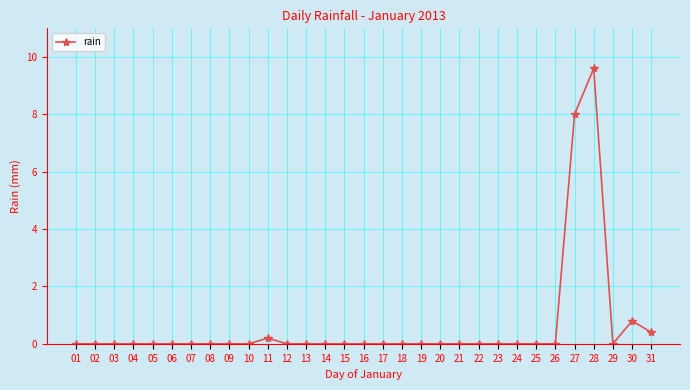

What is the difference between the maximum and minimum values?

9.6